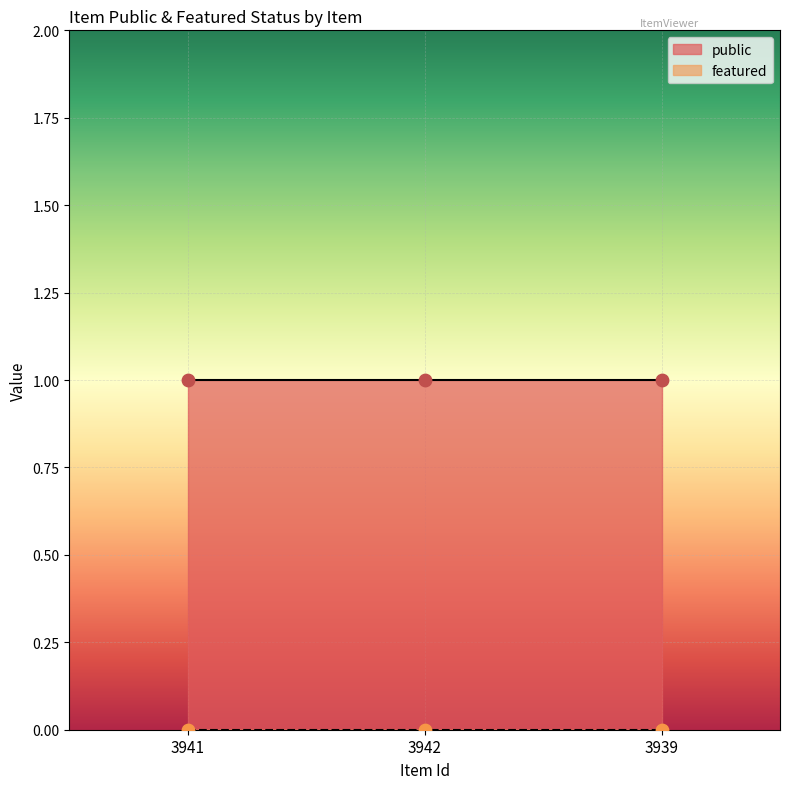

Is the value of public at 3939 greater than the value of featured at 3939?

Yes